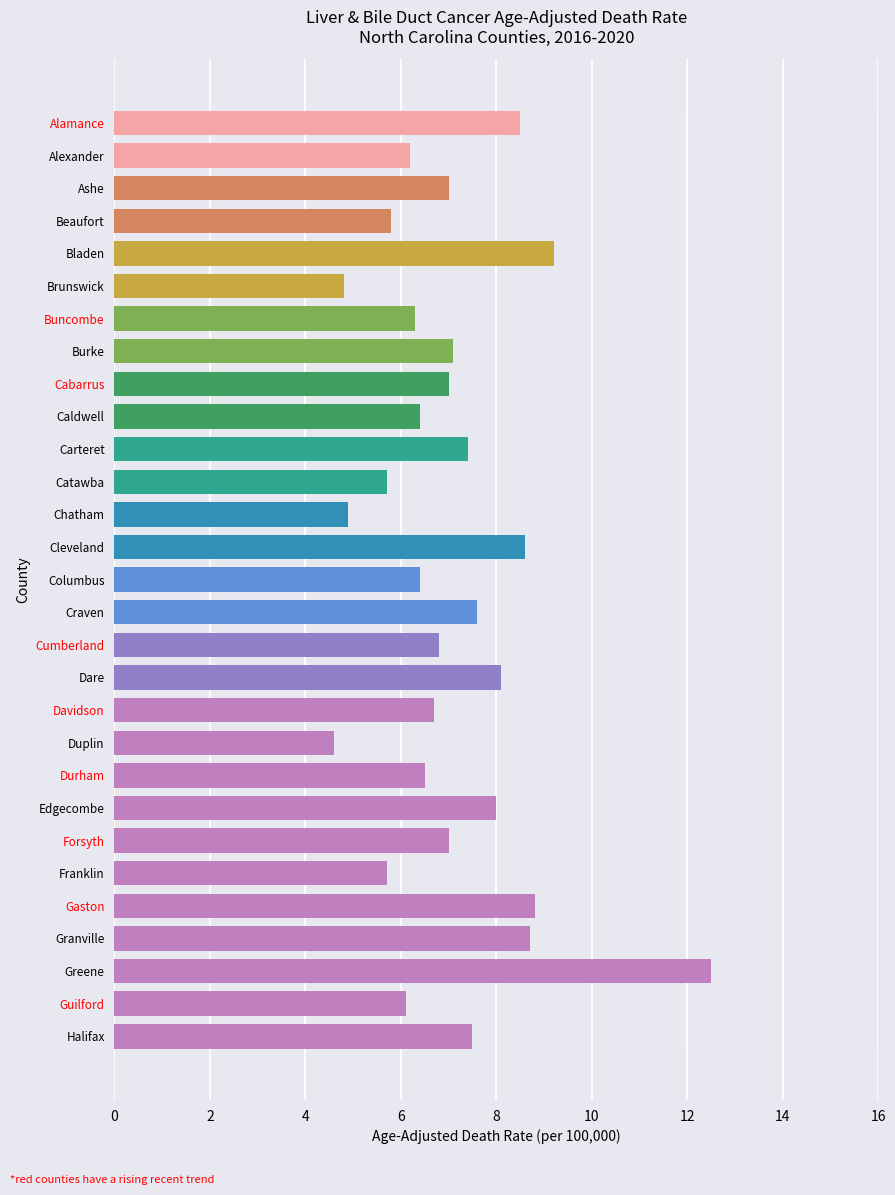

What is the minimum value shown in the chart?

4.6